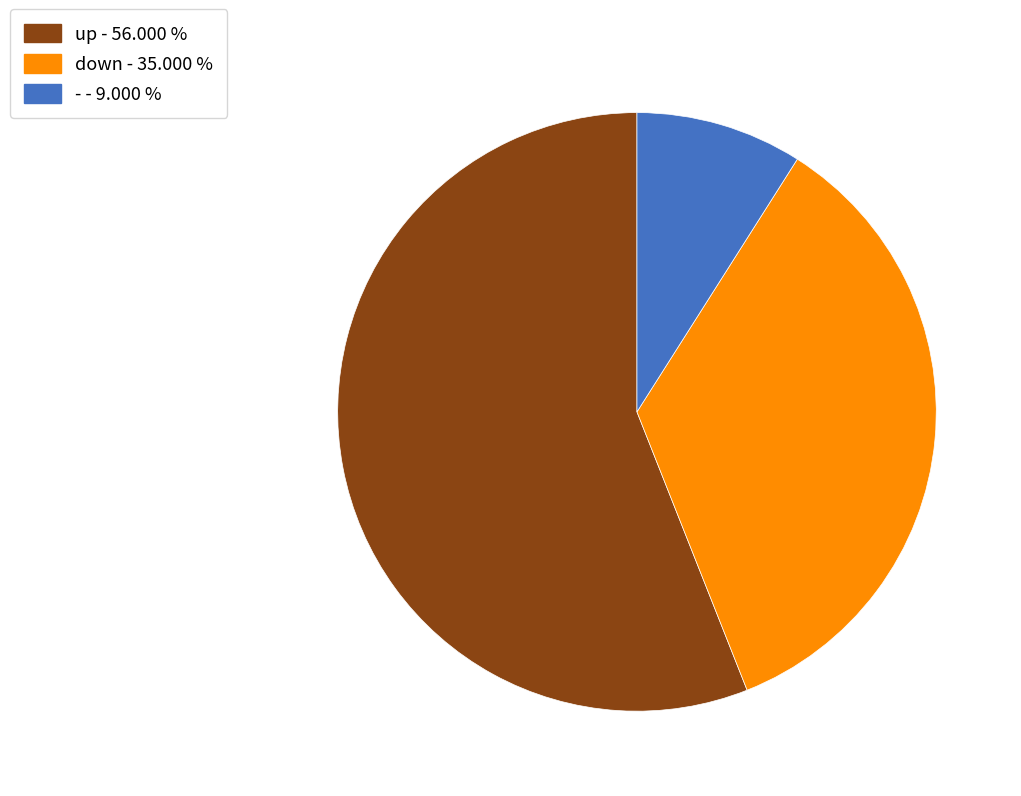

Rank the categories by value from highest to lowest.

up, down, -